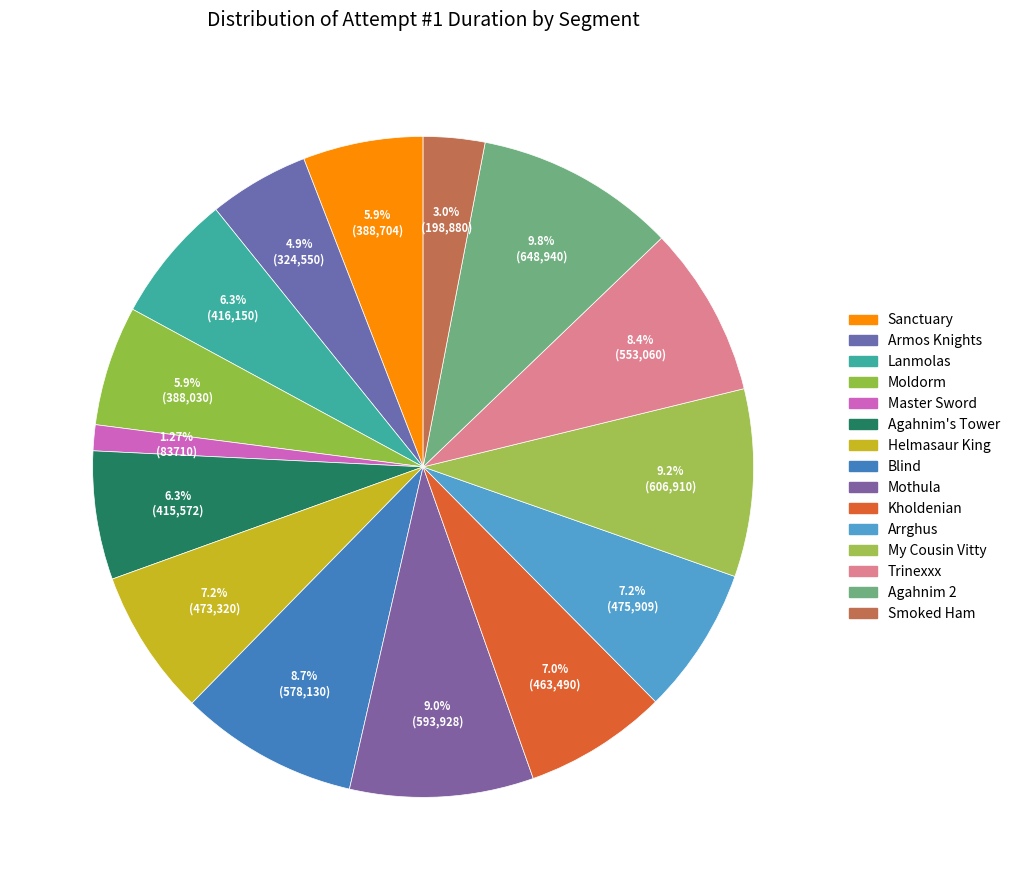

What is the change in value from Kholdenian to Agahnim 2?

+185450